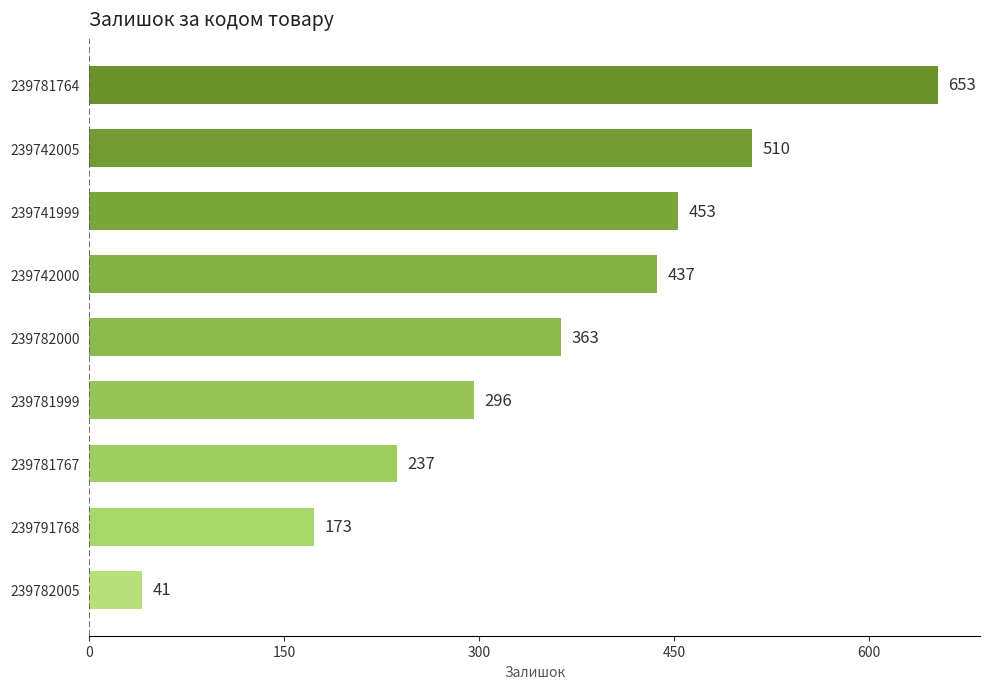

List the labels in order of value, smallest first.

239782005, 239791768, 239781767, 239781999, 239782000, 239742000, 239741999, 239742005, 239781764